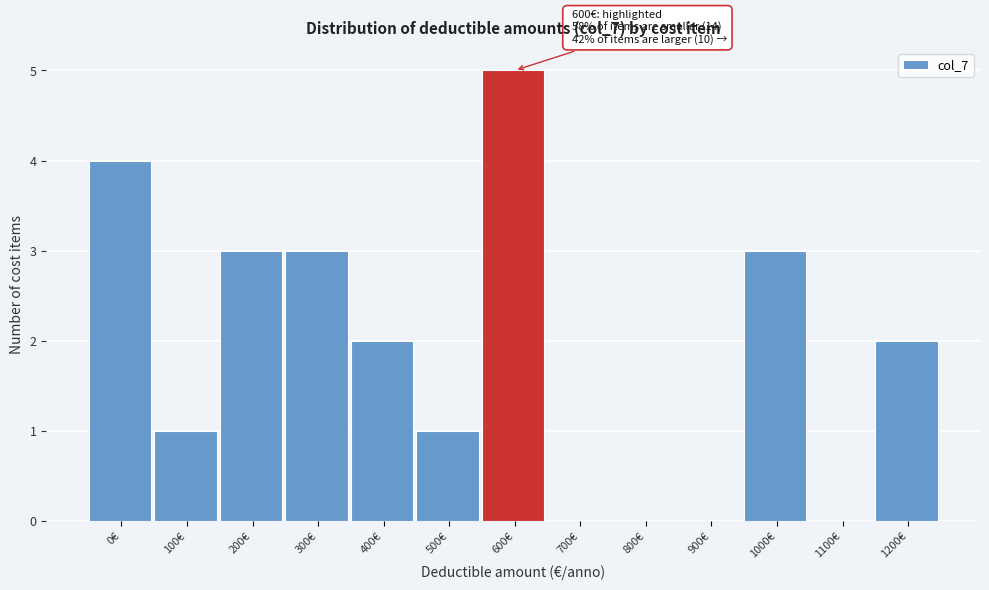

Reading left to right, list all the values displayed in this chart.

0€=4	100€=1	200€=3	300€=3	400€=2	500€=1	600€=5	700€=0	800€=0	900€=0	1000€=3	1100€=0	1200€=2